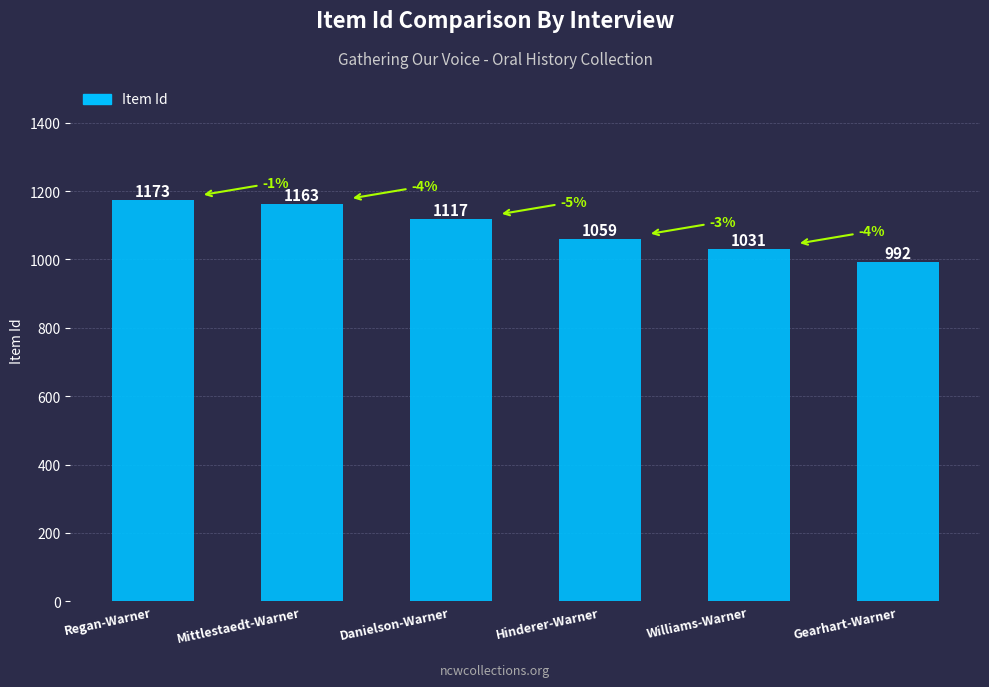

What is the ratio of the value at Mittlestaedt-Warner to the value at Hinderer-Warner?

1.1